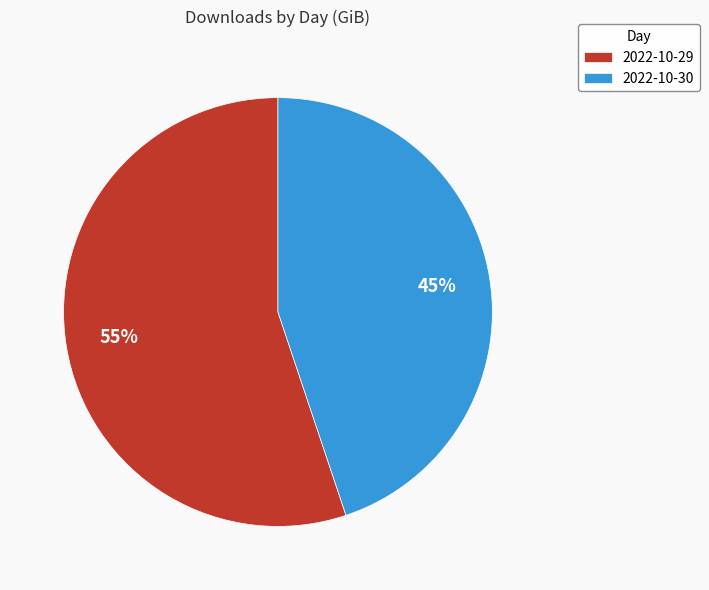

Does 2022-10-29 represent more than half of the total?

Yes